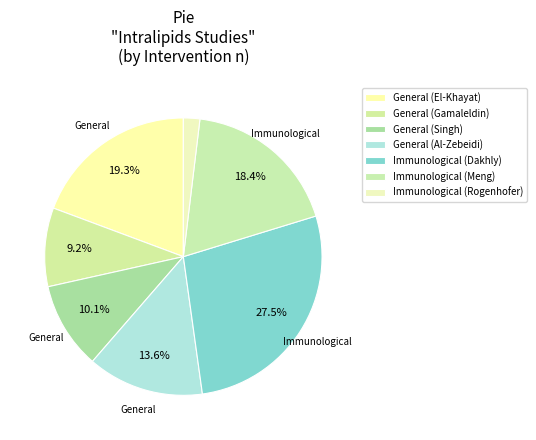

Count the number of slices in the pie.

7